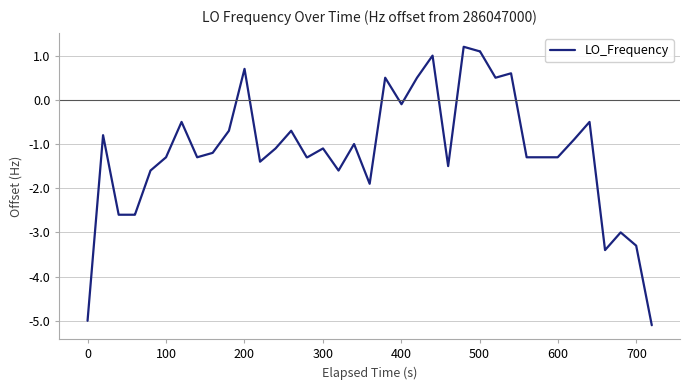

How many negative values are there?

31